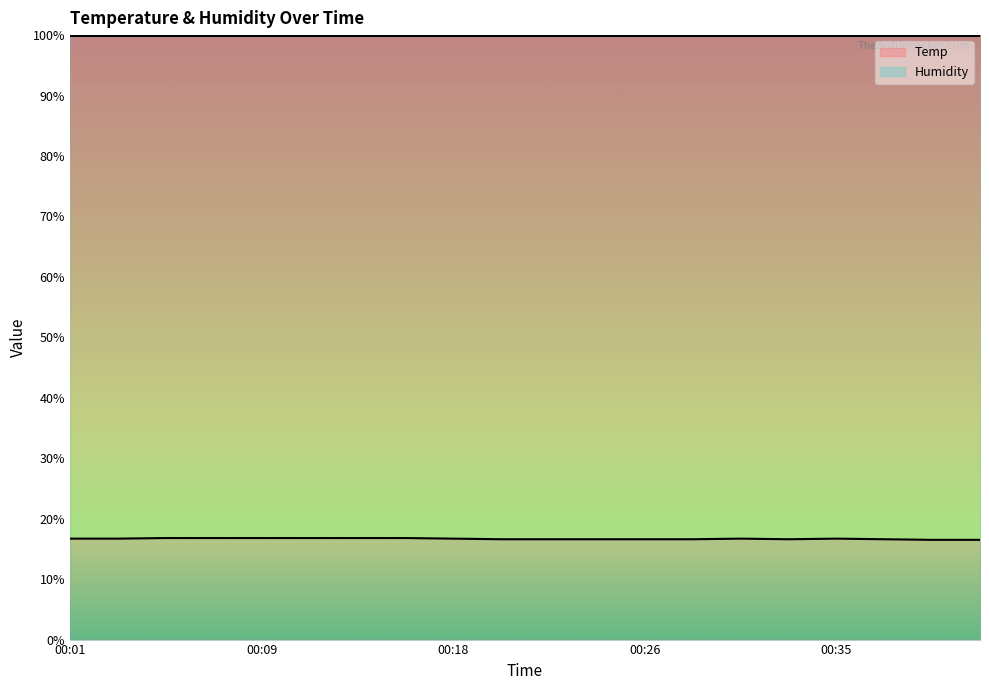

What is the difference between the values at 00:01 and 00:09?

0.1